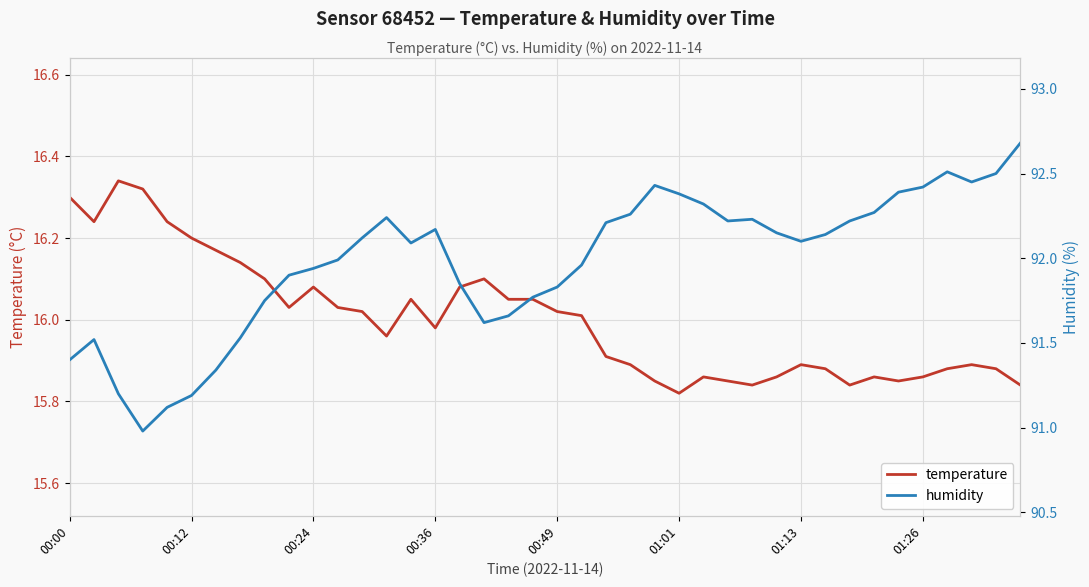

True or false: temperature has a value of 21.2 at 01:01.

False